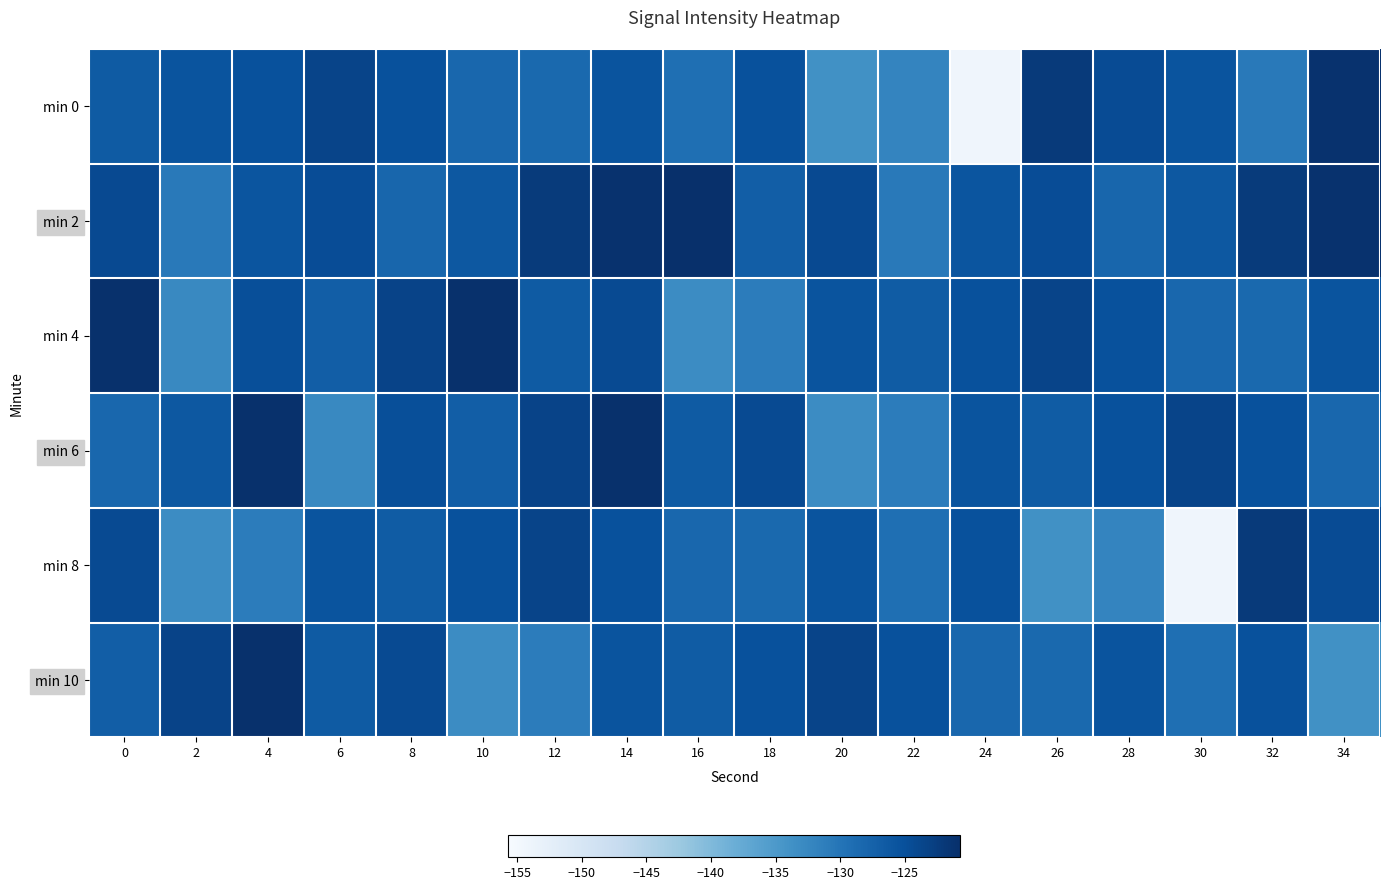

Reading left to right, extract all data points from this chart.

min 0: 0=-126.5	2=-125.6	4=-125.1	6=-123.4	8=-125.1	10=-128.1	12=-128.4	14=-125.5	16=-129.2	18=-125.1	20=-133.8	22=-132.1	24=-154.2	26=-122.2	28=-124.5	30=-125.6	32=-130.6	34=-121.0
min 2: 0=-124.2	2=-130.6	4=-125.6	6=-124.7	8=-128.0	10=-126.1	12=-122.3	14=-121.1	16=-120.7	18=-126.9	20=-124.2	22=-130.6	24=-125.6	26=-124.7	28=-128.0	30=-126.1	32=-122.3	34=-121.1
min 4: 0=-120.9	2=-132.6	4=-124.8	6=-126.9	8=-123.3	10=-120.9	12=-126.5	14=-124.3	16=-133.1	18=-131.0	20=-125.6	22=-126.6	24=-125.1	26=-123.4	28=-125.1	30=-128.1	32=-128.4	34=-125.5
min 6: 0=-128.1	2=-126.1	4=-120.9	6=-132.6	8=-124.8	10=-126.9	12=-123.3	14=-120.9	16=-126.5	18=-124.3	20=-133.1	22=-131.0	24=-125.6	26=-126.6	28=-125.1	30=-123.4	32=-125.1	34=-128.1
min 8: 0=-124.3	2=-133.1	4=-131.0	6=-125.6	8=-126.6	10=-125.1	12=-123.4	14=-125.1	16=-128.1	18=-128.4	20=-125.5	22=-129.2	24=-125.1	26=-133.8	28=-132.1	30=-154.2	32=-122.2	34=-124.5
min 10: 0=-126.9	2=-123.3	4=-120.9	6=-126.5	8=-124.3	10=-133.1	12=-131.0	14=-125.6	16=-126.6	18=-125.1	20=-123.4	22=-125.1	24=-128.1	26=-128.4	28=-125.5	30=-129.2	32=-125.1	34=-133.8